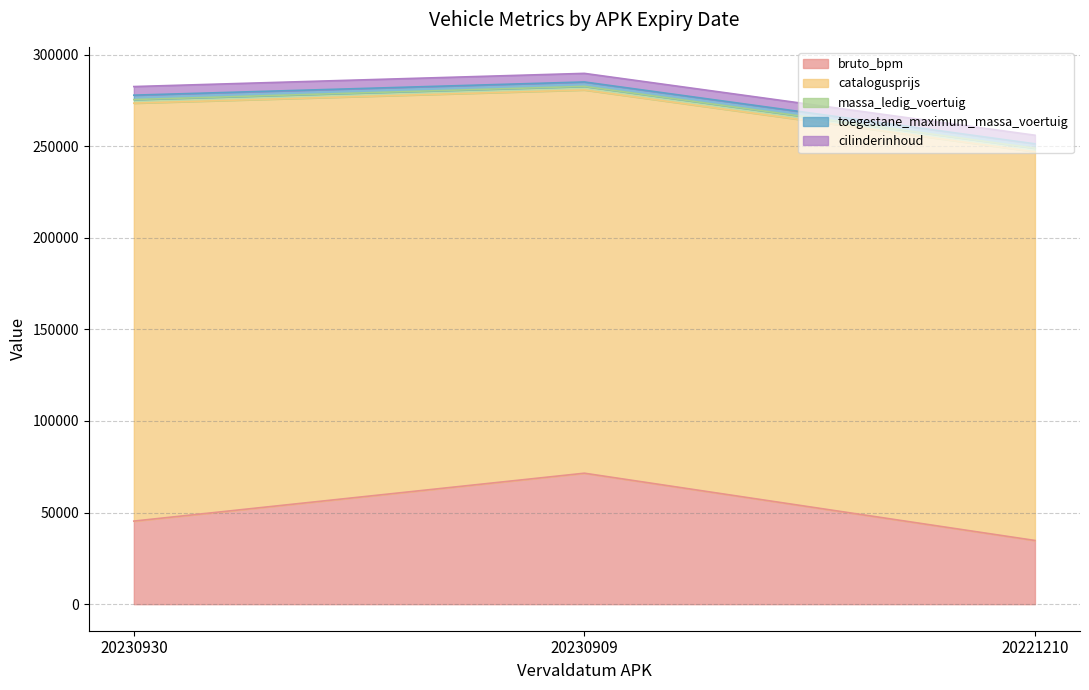

Is the value of catalogusprijs at 20230930 greater than the value of bruto_bpm at 20230930?

Yes